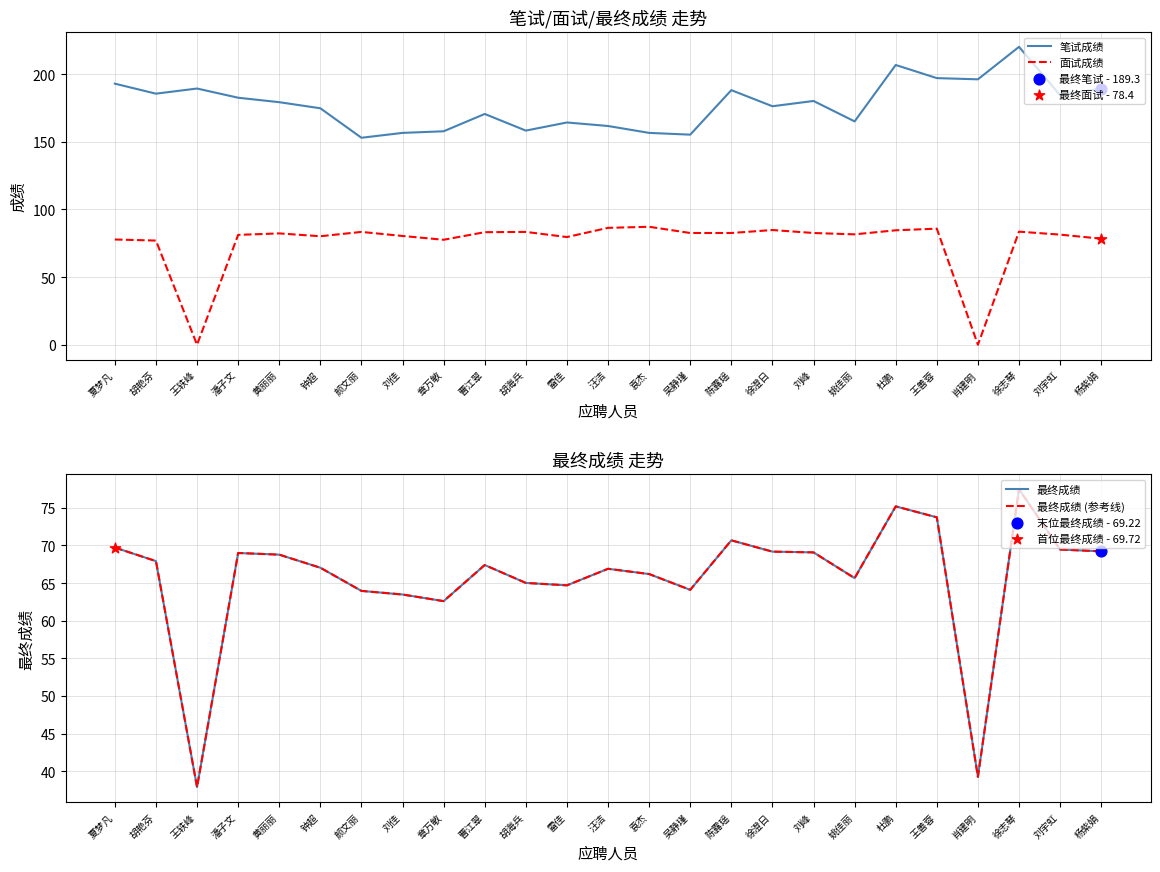

Which series contains the highest Y value?

笔试成绩